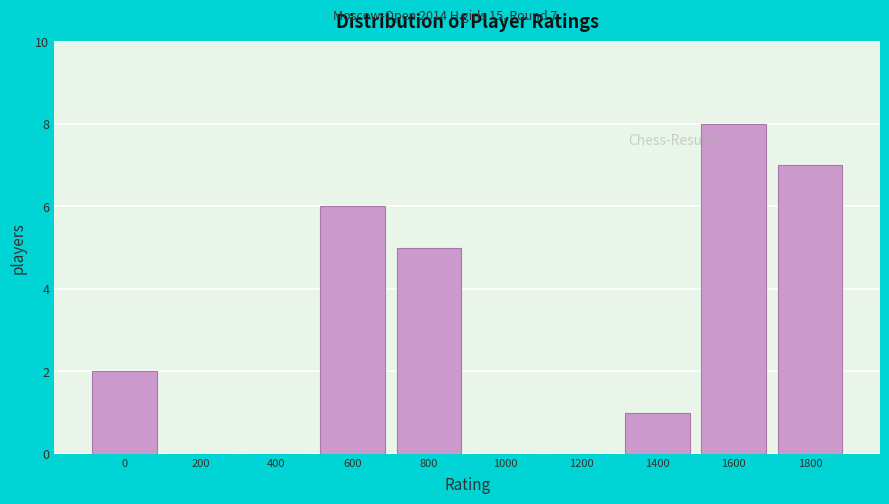

Reading left to right, what are all the values shown in this chart?

0=2	200=0	400=0	600=6	800=5	1000=0	1200=0	1400=1	1600=8	1800=7